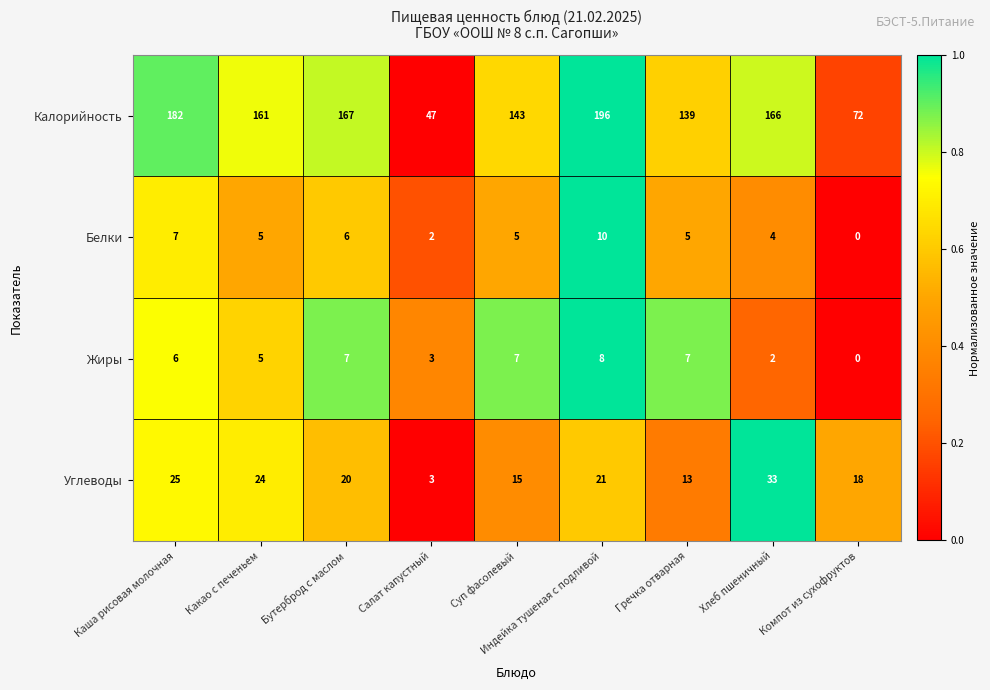

At which category is the sum across all series the highest?

Индейка тушеная с подливой